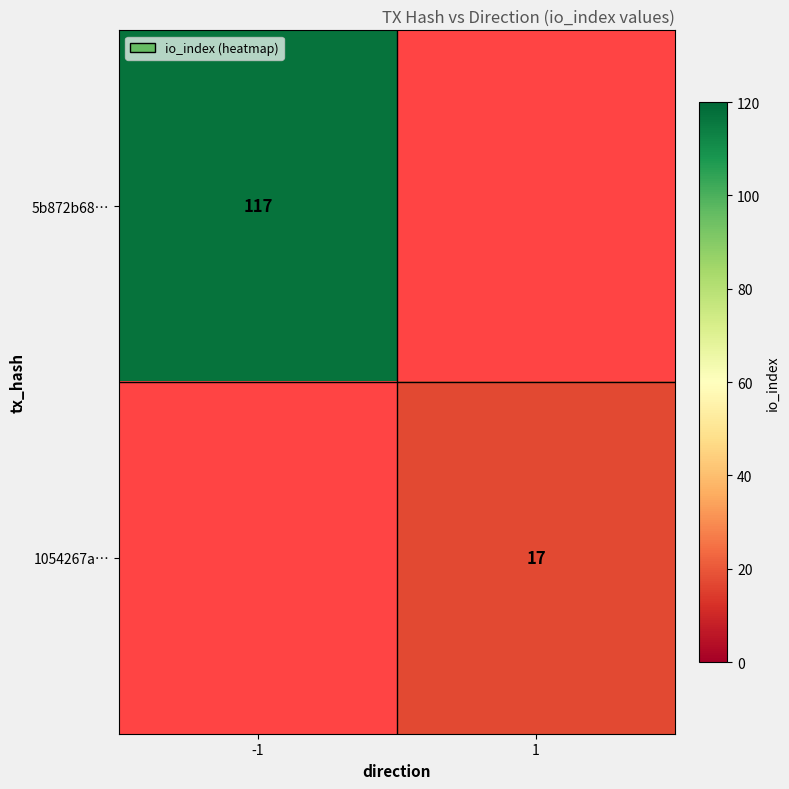

Is it true that 5b872b68… equals 33 at -1?

False